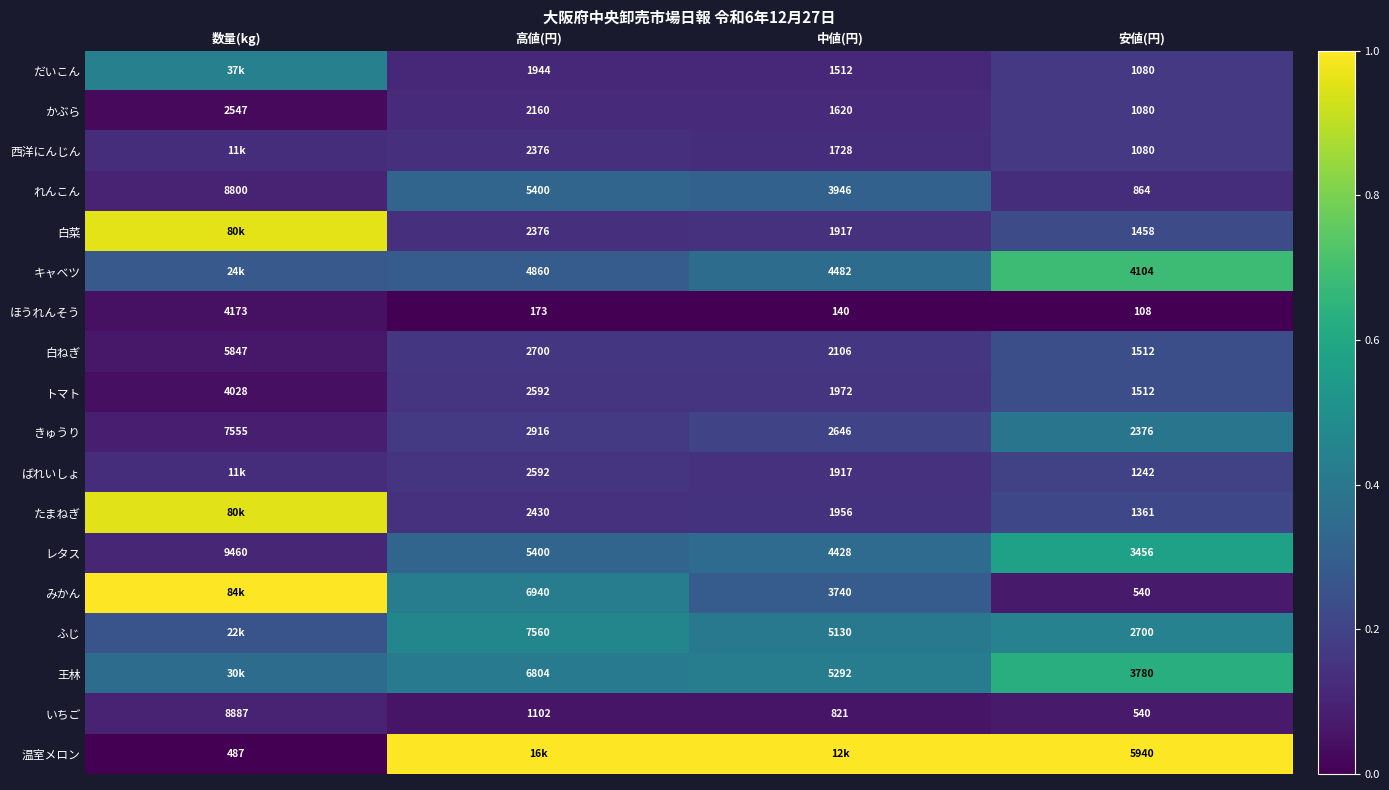

At which label is かぶら closest to 1813?

中値(円)